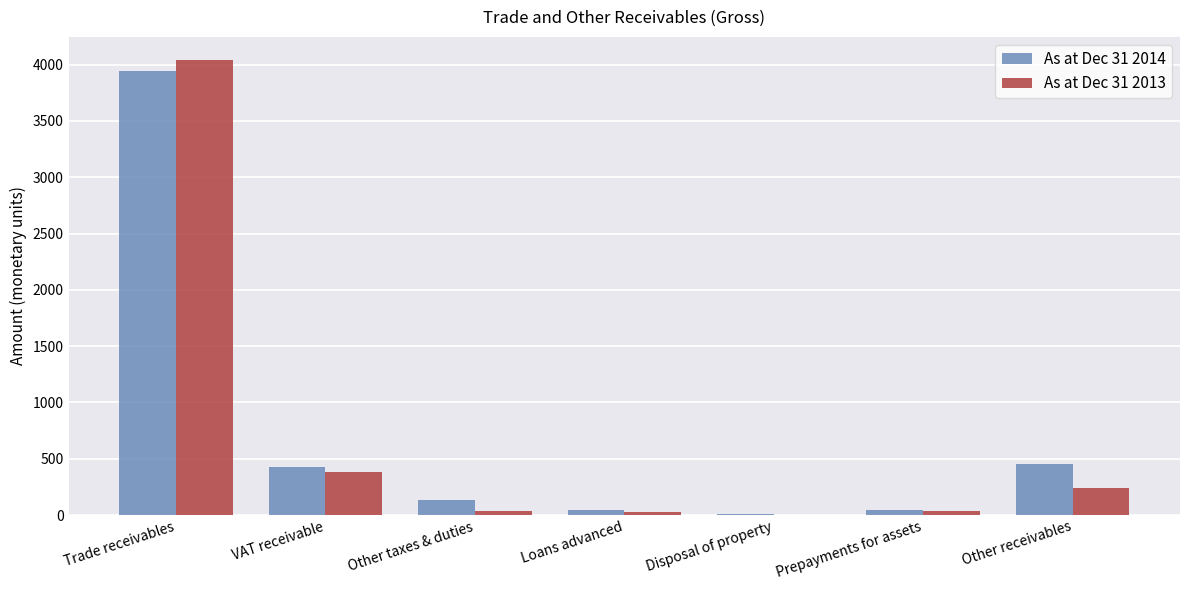

True or false: As at Dec 31 2014 has a value of 3944 at Trade receivables.

True